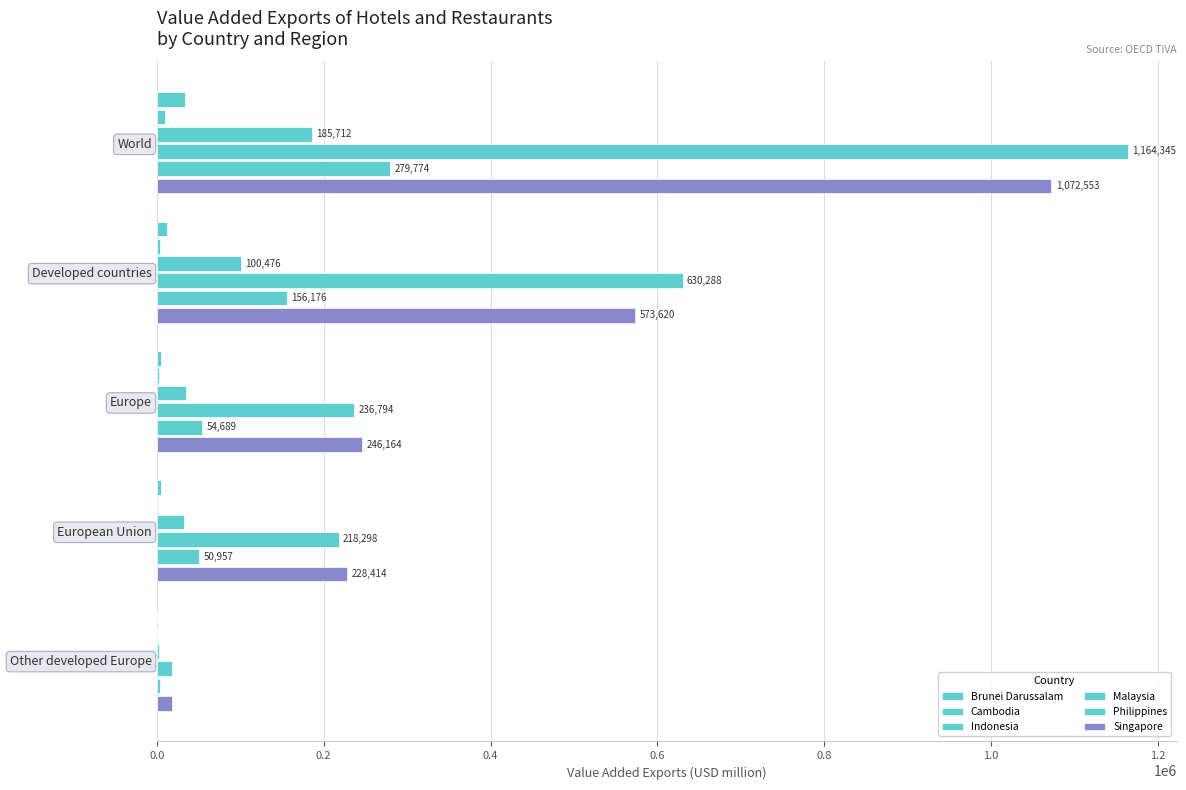

What is the value of the Malaysia bar at the 2nd from the left?

630288.2